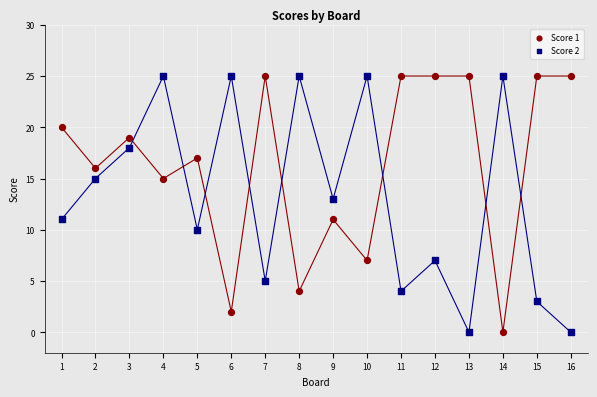

Across all data points, what is the range of X values (max minus min)?

15